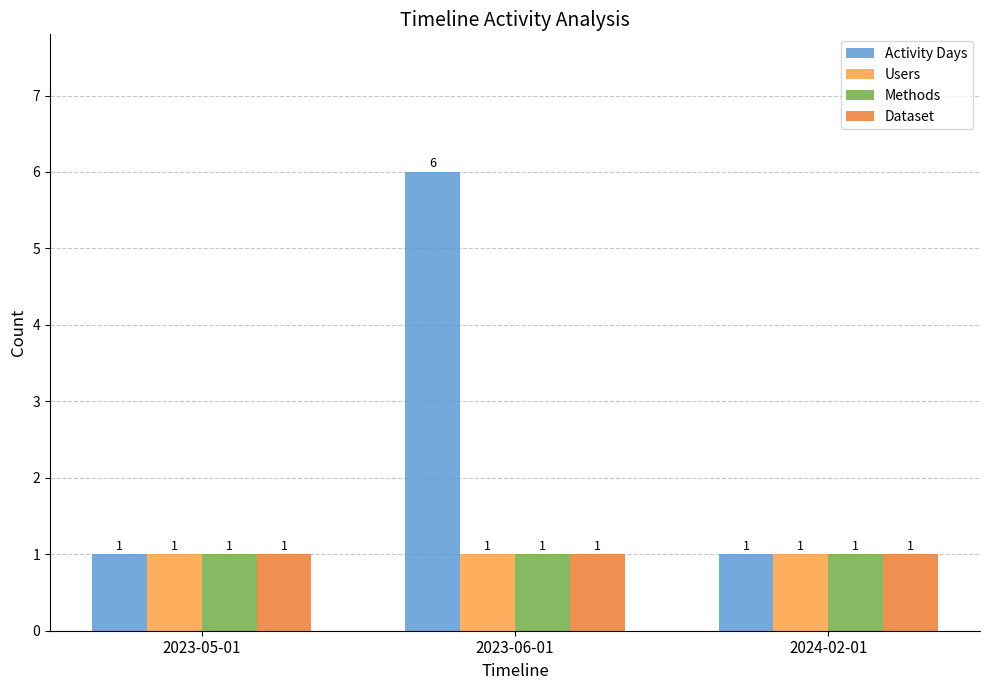

What is the average value of the Activity Days series?

3